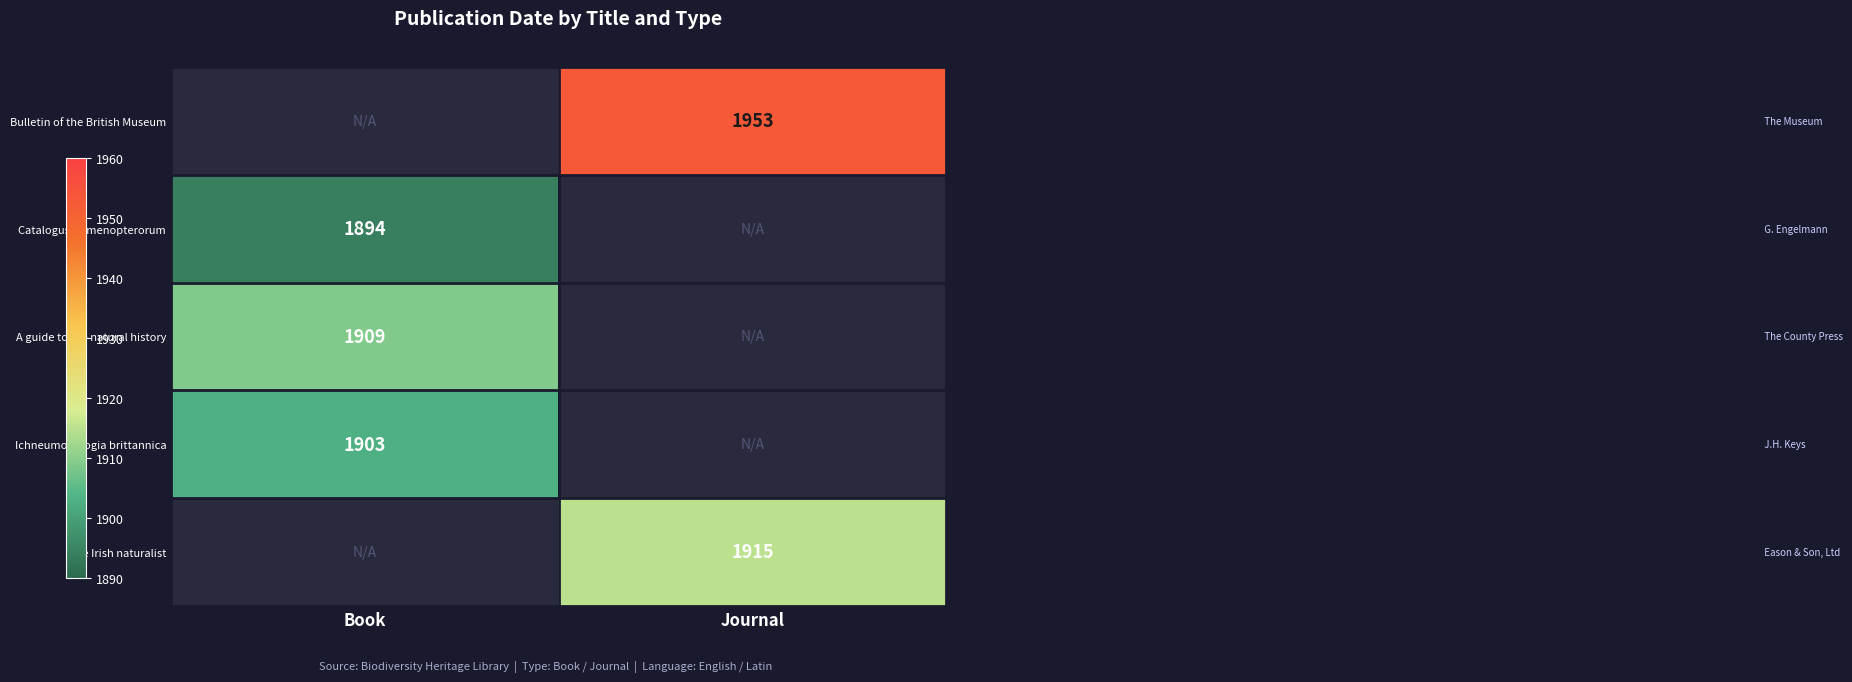

Is it true that Catalogus Hymenopterorum equals 1894 at Book?

True